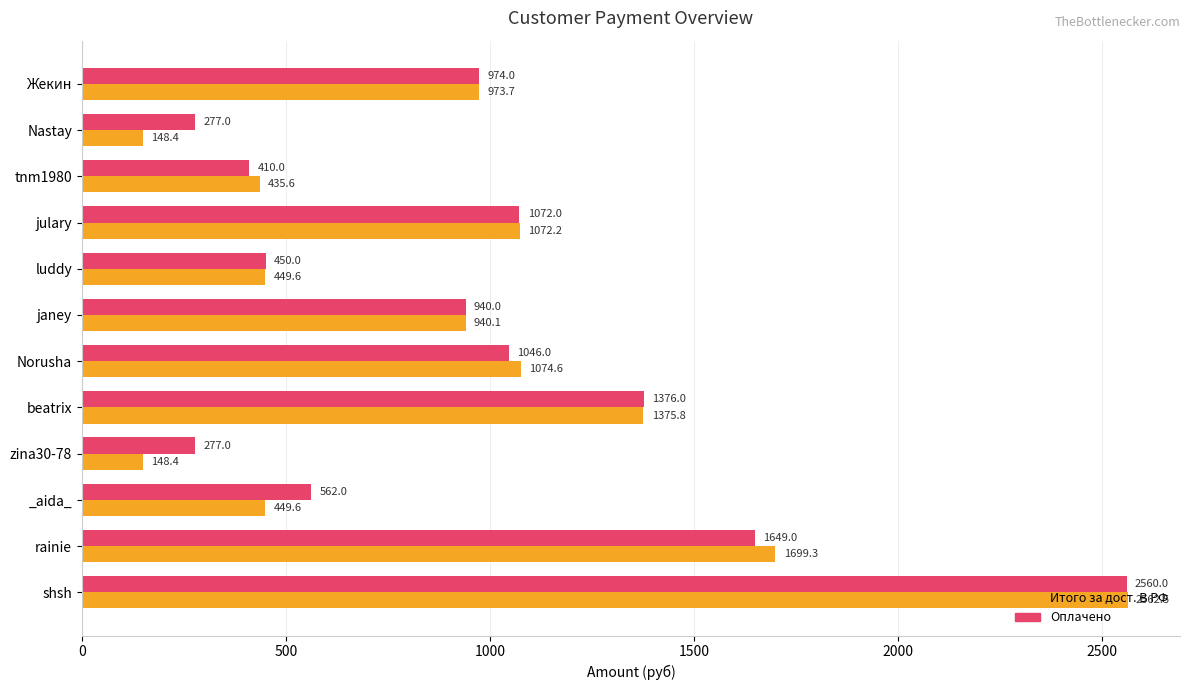

What is the approximate value of Оплачено at julary?

1072.0